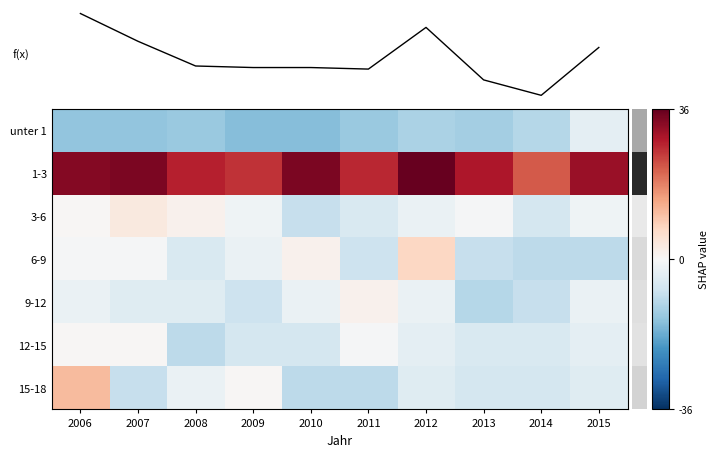

List the labels in order of 1-3 value, smallest first.

2014, 2009, 2011, 2008, 2013, 2015, 2006, 2007, 2010, 2012